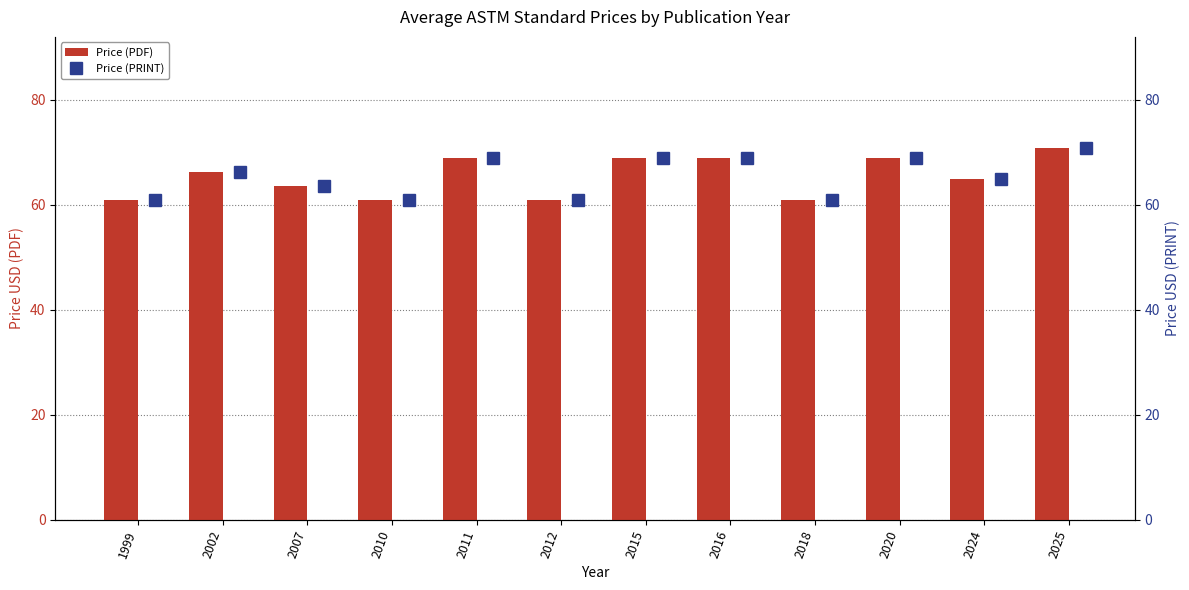

What is the difference between the second highest and minimum values in the Price (PDF) series?

8.0